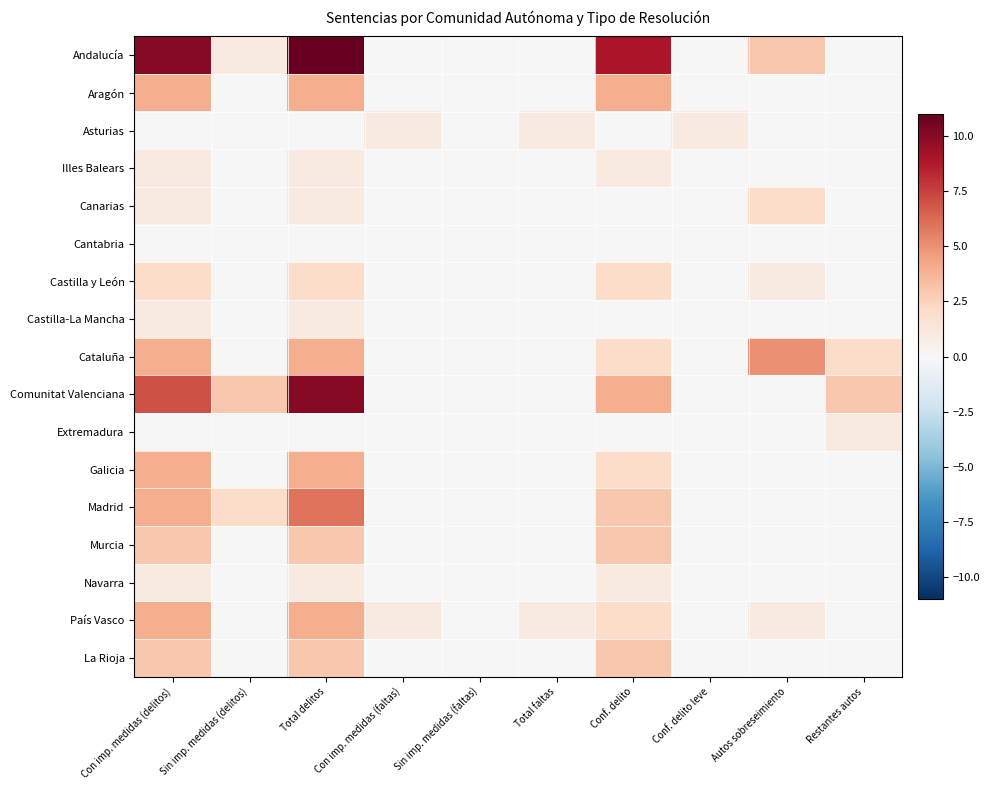

What is the maximum value shown in the chart?

11